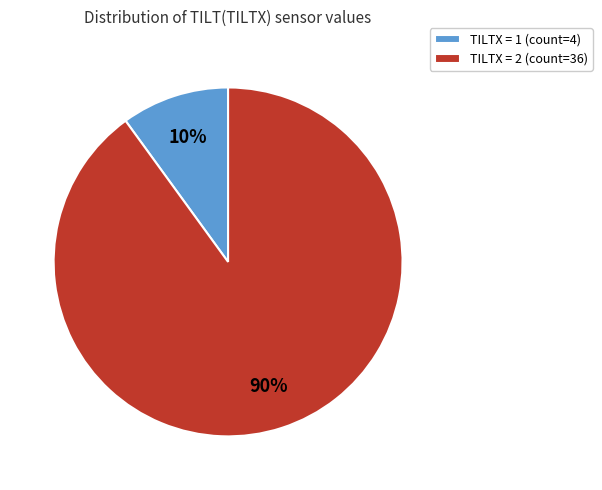

Is it true that TILTX = 1 (count=4) is 1% of the pie?

False